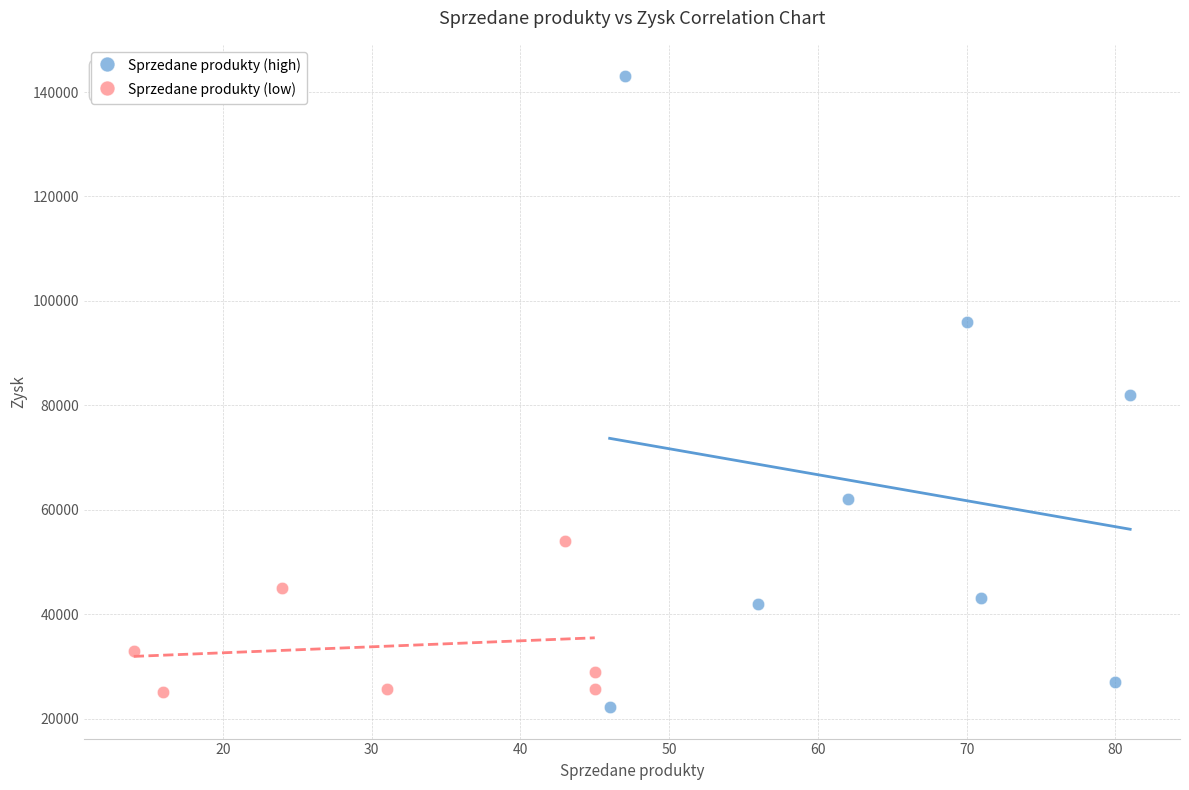

Which series reaches the maximum Y coordinate?

Sprzedane produkty (high)